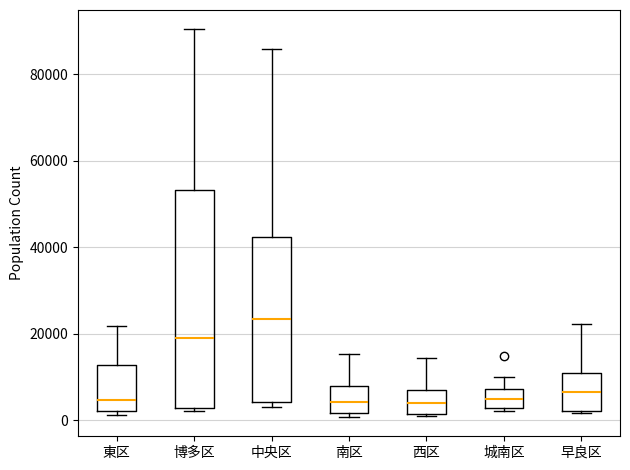

Reading left to right, read every box against the y-axis: the position of its median line, the range the box covers, and the ends of its whiskers. The values are not printed on the chart, so give them approximately, as read against the axis.

東区: median 4000, box 2000 to 12000, whiskers 2000 (just below the box's lower edge) to 22000
博多区: median 18000, box 2000 to 54000, whiskers 2000 to 90000
中央区: median 24000, box 4000 to 42000, whiskers 4000 (just below the box's lower edge) to 86000
南区: median 4000, box 2000 to 8000, whiskers 0 to 16000
西区: median 4000, box 2000 to 8000, whiskers 2000 to 14000
城南区: median 4000, box 2000 to 8000, whiskers 2000 to 10000
早良区: median 6000, box 2000 to 10000, whiskers 2000 to 22000